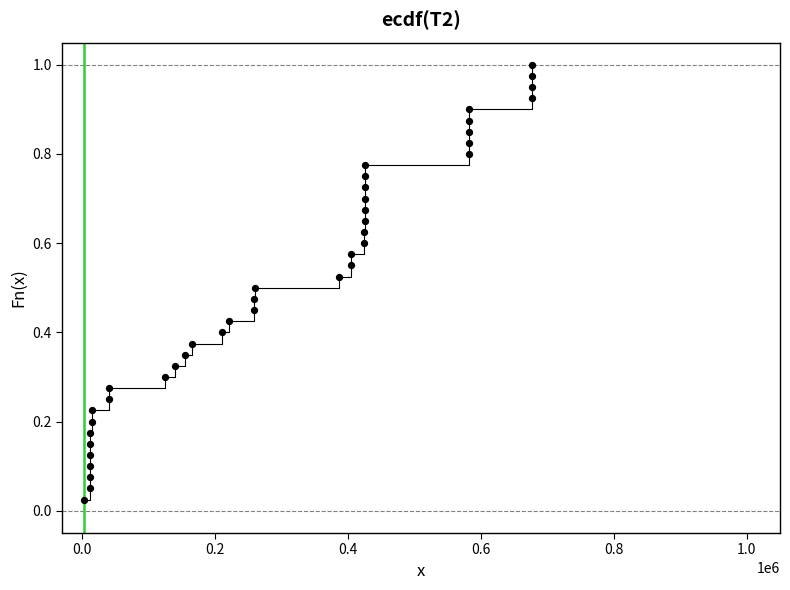

What is the range of X values (max minus min)?

674332.0